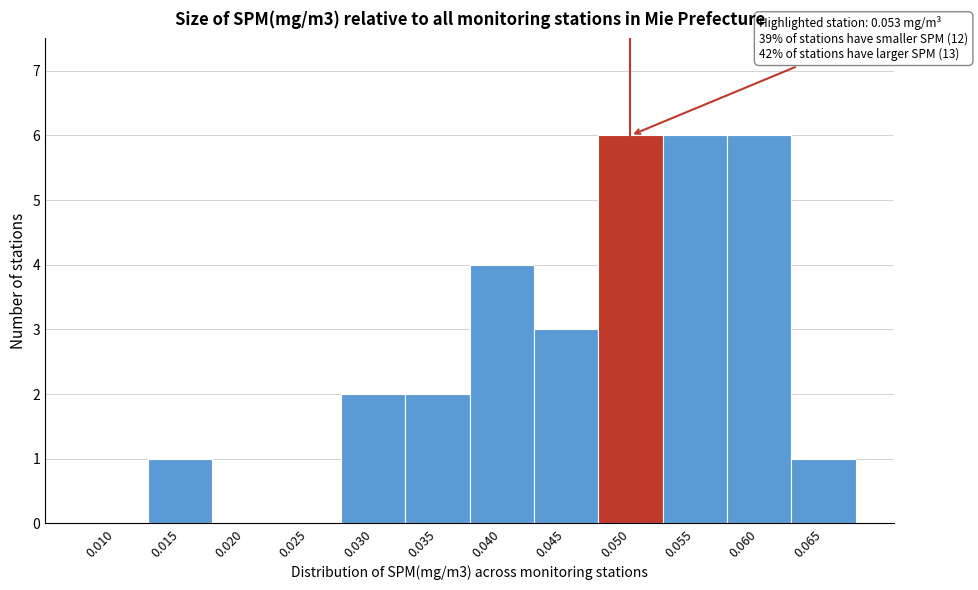

Reading right to left, list all the values displayed in this chart.

0.065=1	0.060=6	0.055=6	0.050=6	0.045=3	0.040=4	0.035=2	0.030=2	0.025=0	0.020=0	0.015=1	0.010=0